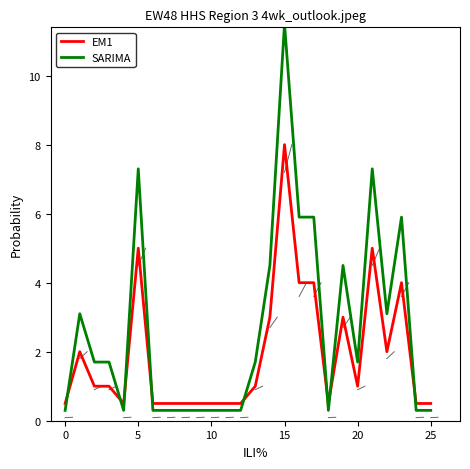

What is the average value of the EM1 series?

1.9